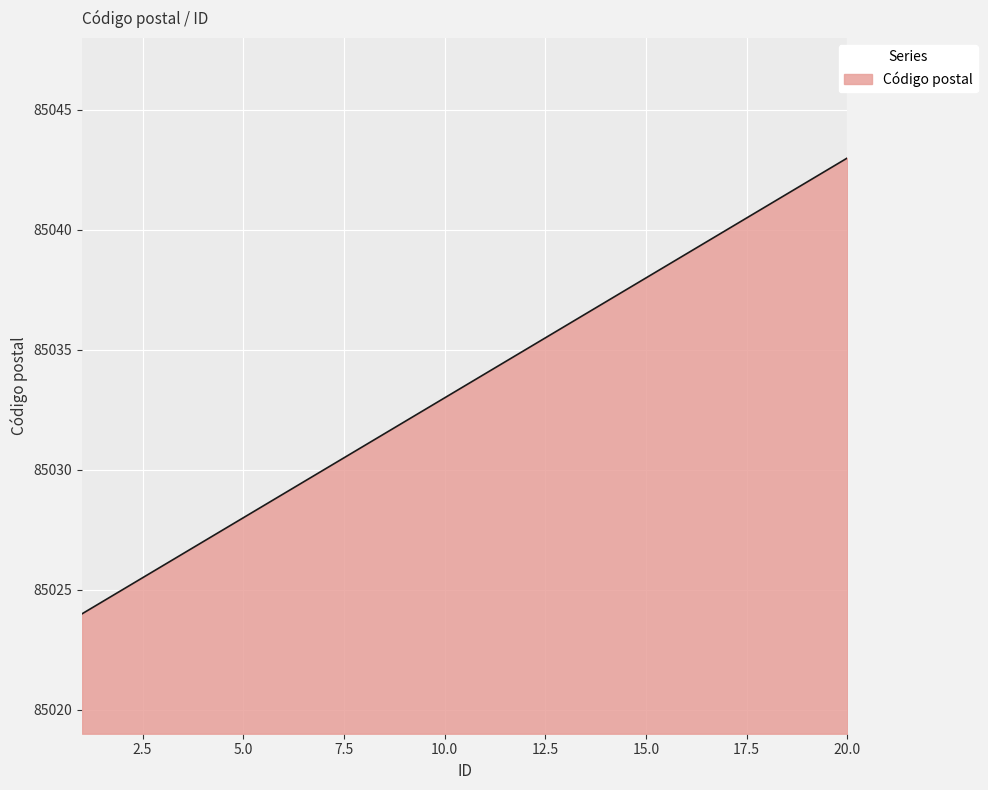

What is the minimum value shown in the chart?

85024